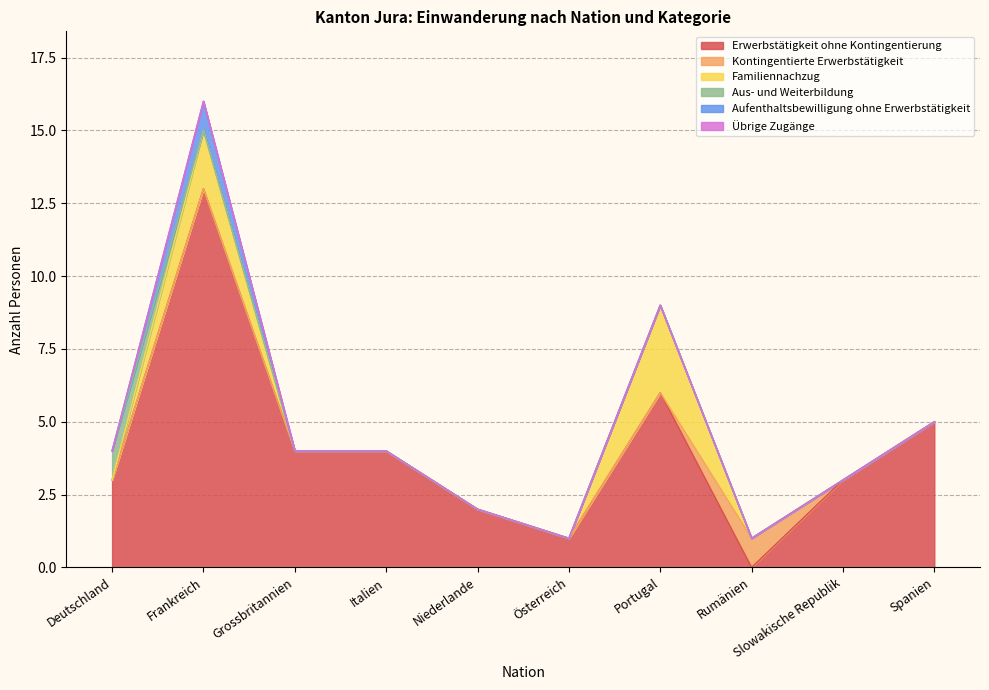

True or false: Erwerbstätigkeit ohne Kontingentierung has more than 1 points higher than both neighbors.

True